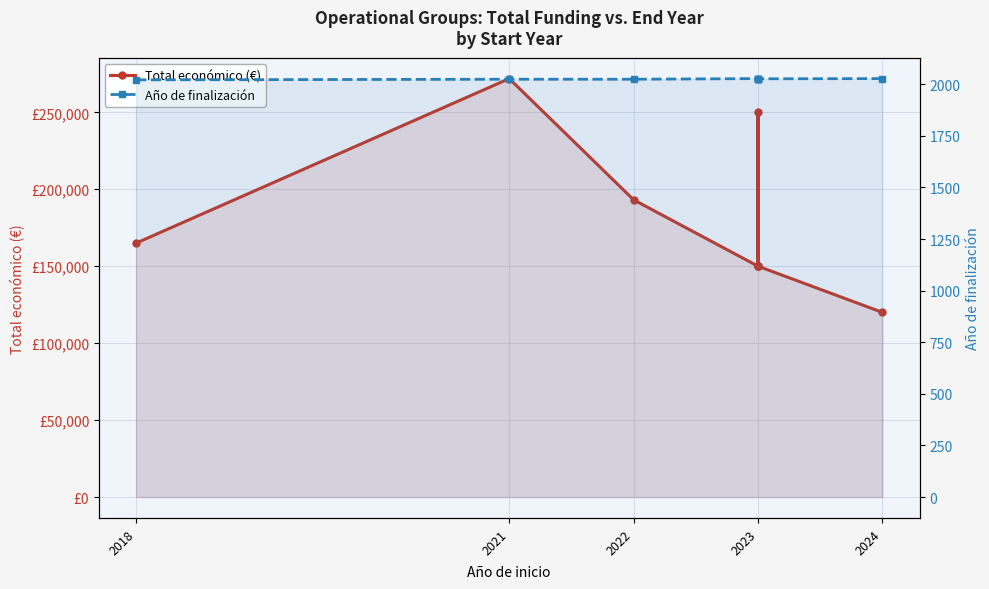

What is the lowest value of the Total económico (€) series?

120000